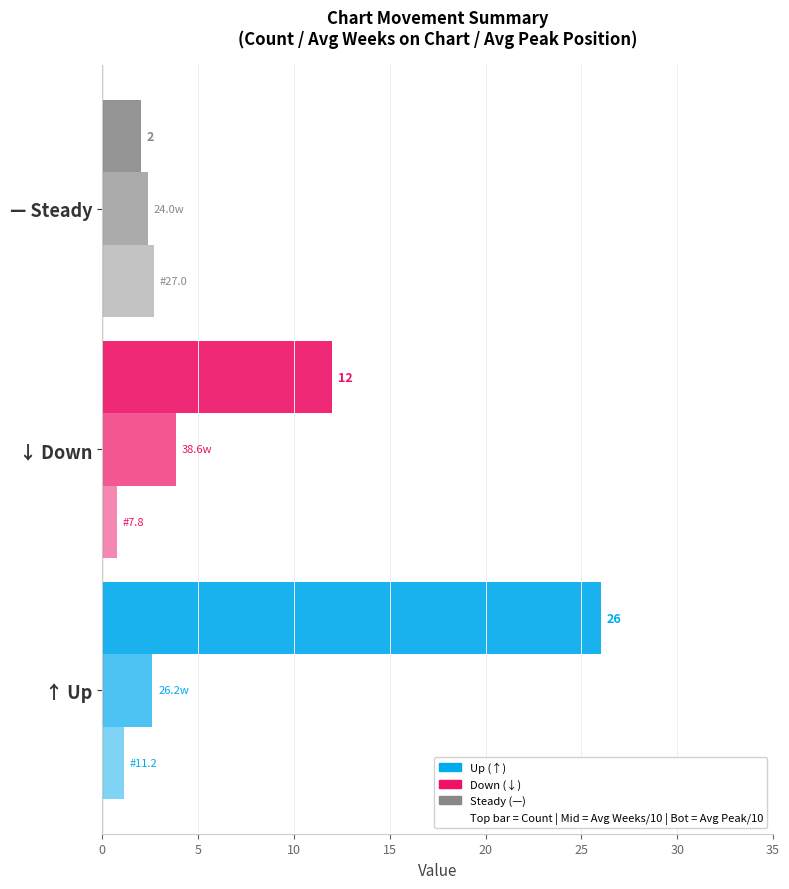

What is the value of the Avg Peak Pos/10 bar at the 3rd from the left?

2.7